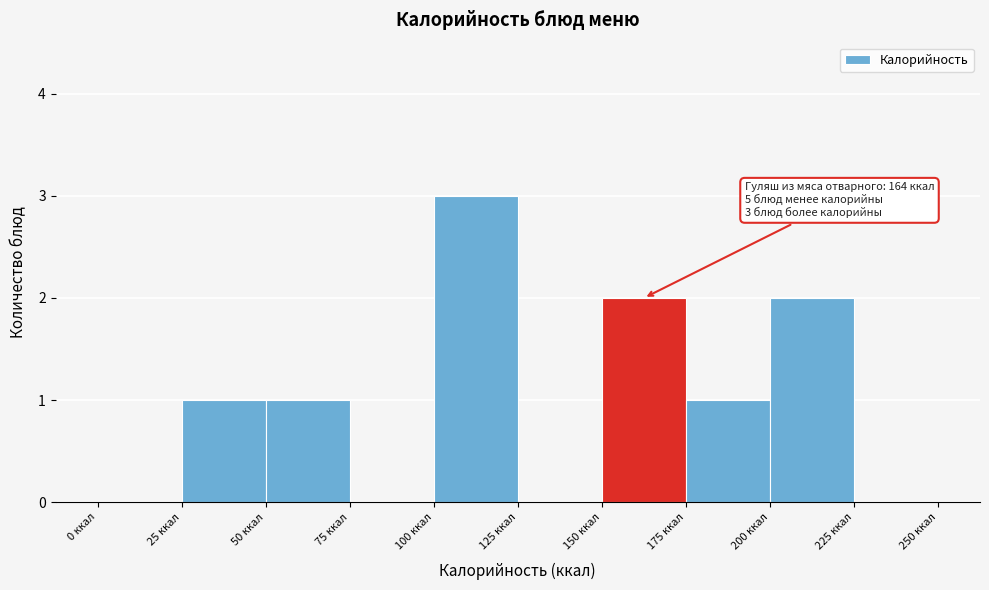

Over which range of the x-axis is the bar tallest?

100 to 125